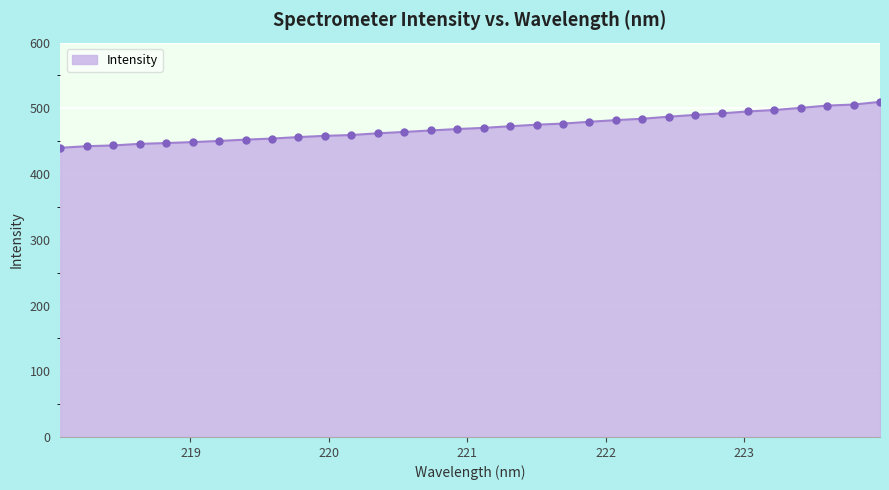

What is the minimum value shown in the chart?

440.0